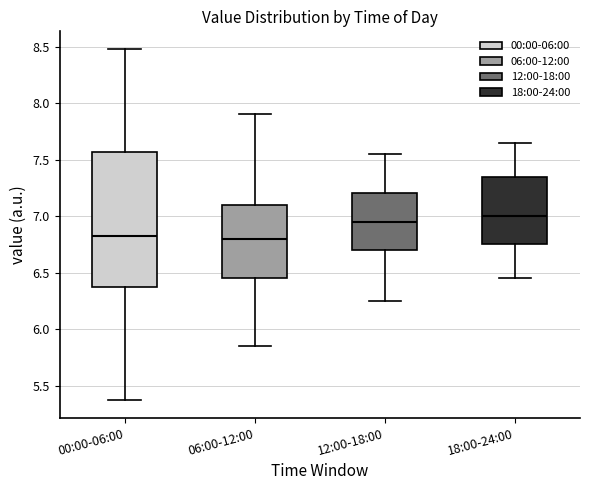

Which box is the tallest, from its lower edge to its upper edge?

00:00-06:00